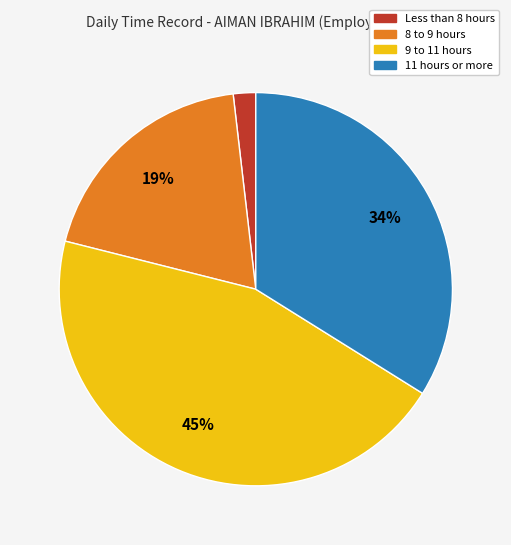

To the nearest percent, what is the average slice percentage?

25%